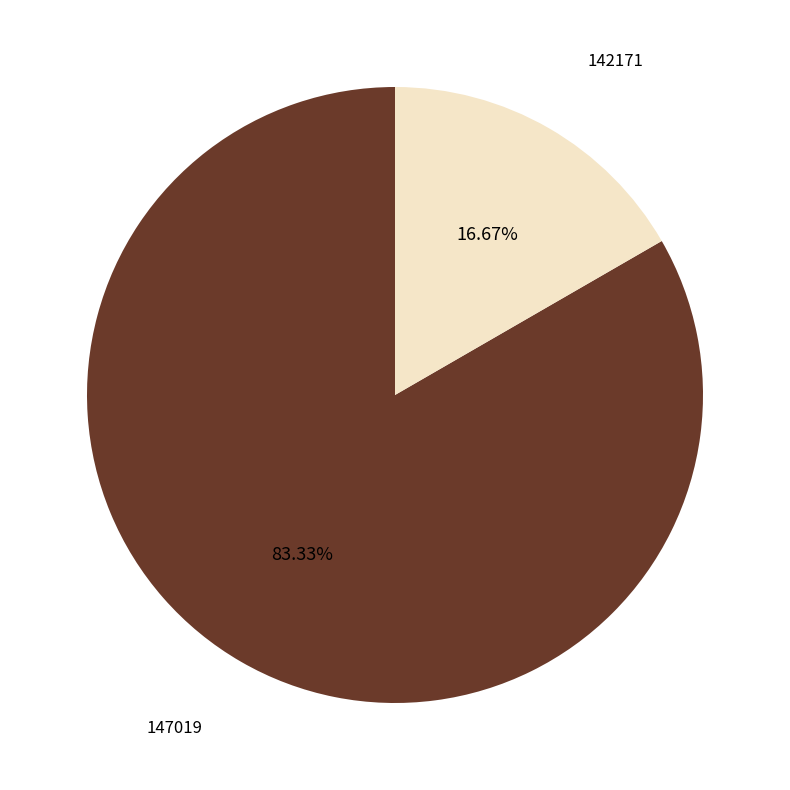

Does any single category account for the majority?

Yes